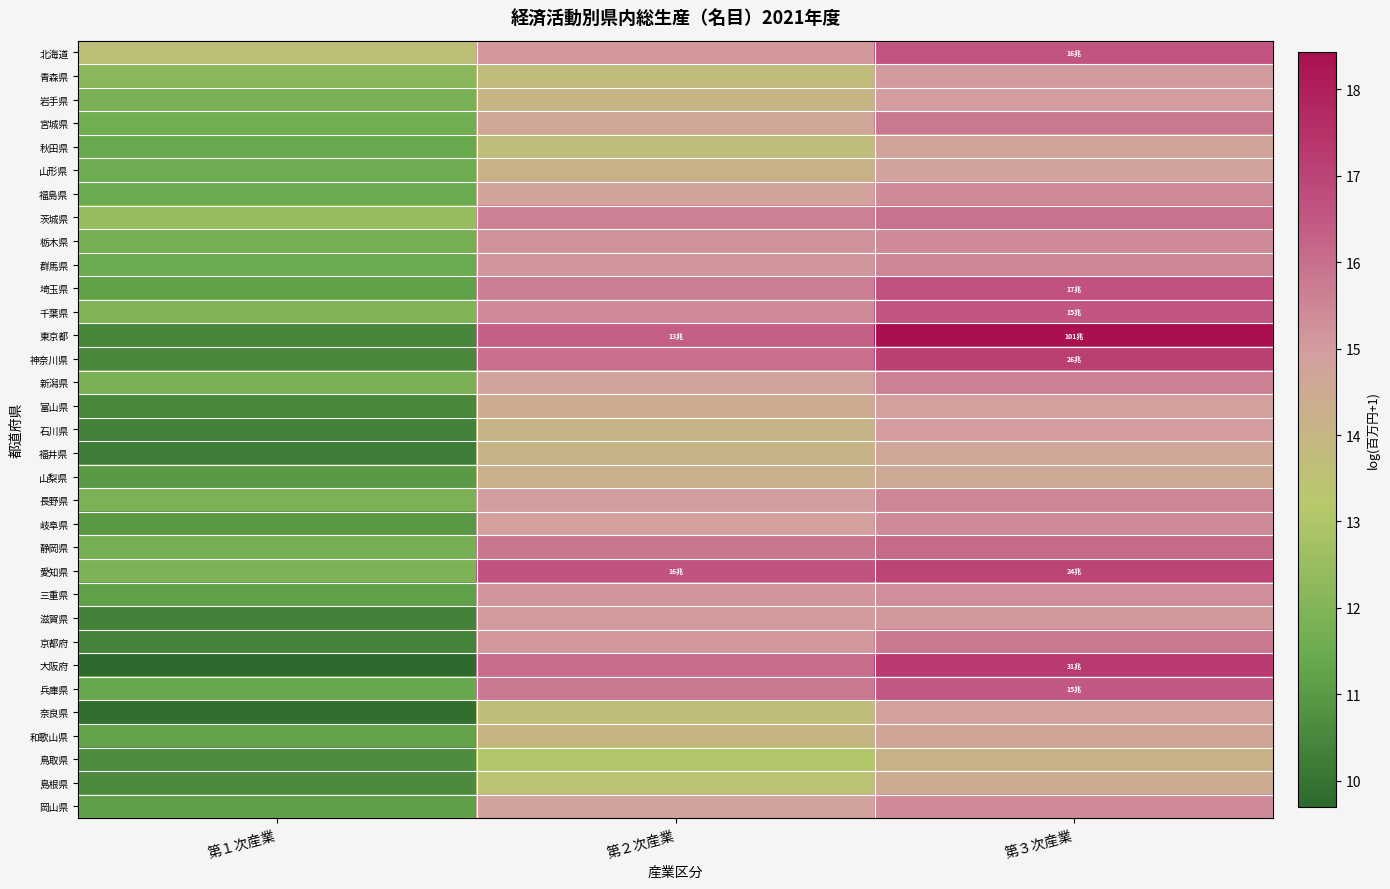

What is the difference between the highest and lowest values at 第１次産業?

3.9